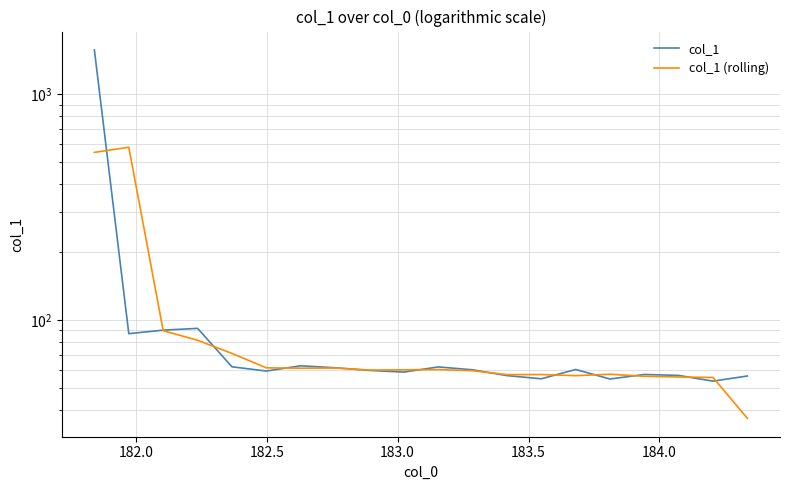

What is the difference between the second highest and minimum values in the col_1 series?

38.2